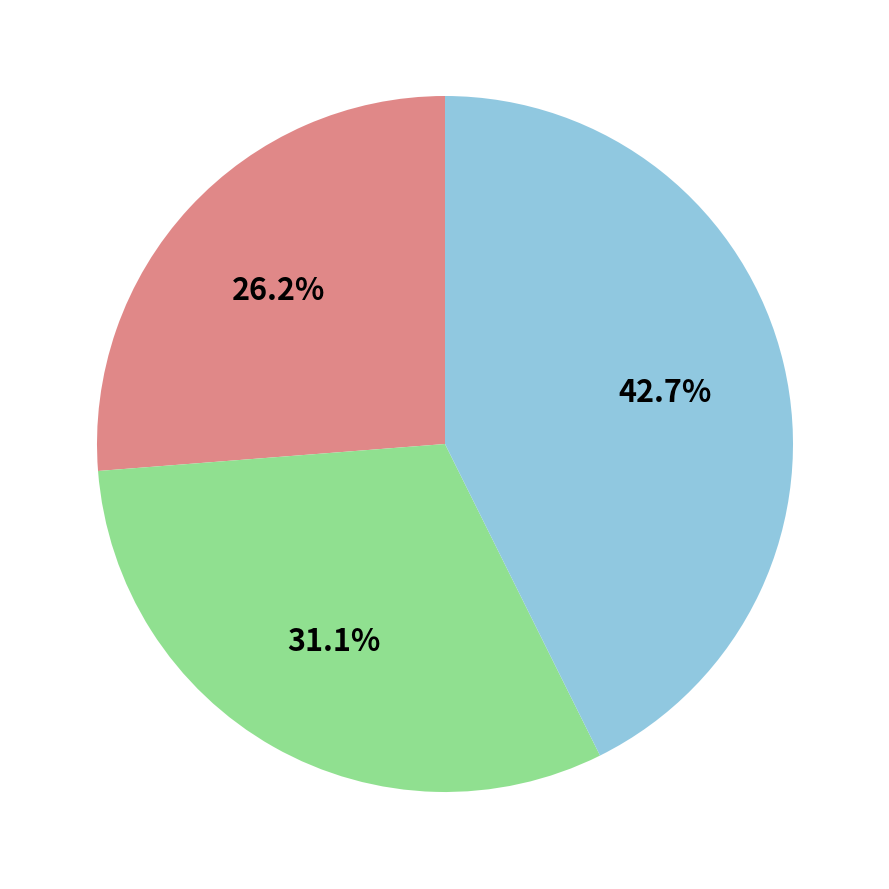

Is there a majority slice in this chart?

No